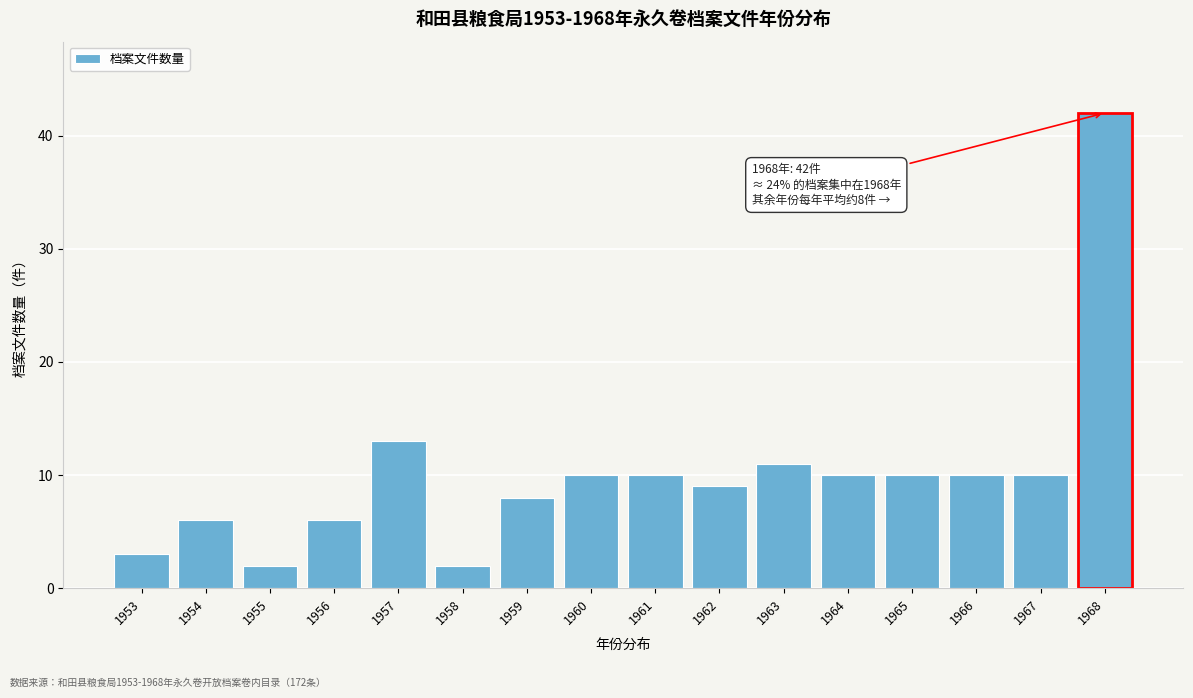

Reading left to right, extract all data points from this chart.

1953=3	1954=6	1955=2	1956=6	1957=13	1958=2	1959=8	1960=10	1961=10	1962=9	1963=11	1964=10	1965=10	1966=10	1967=10	1968=42